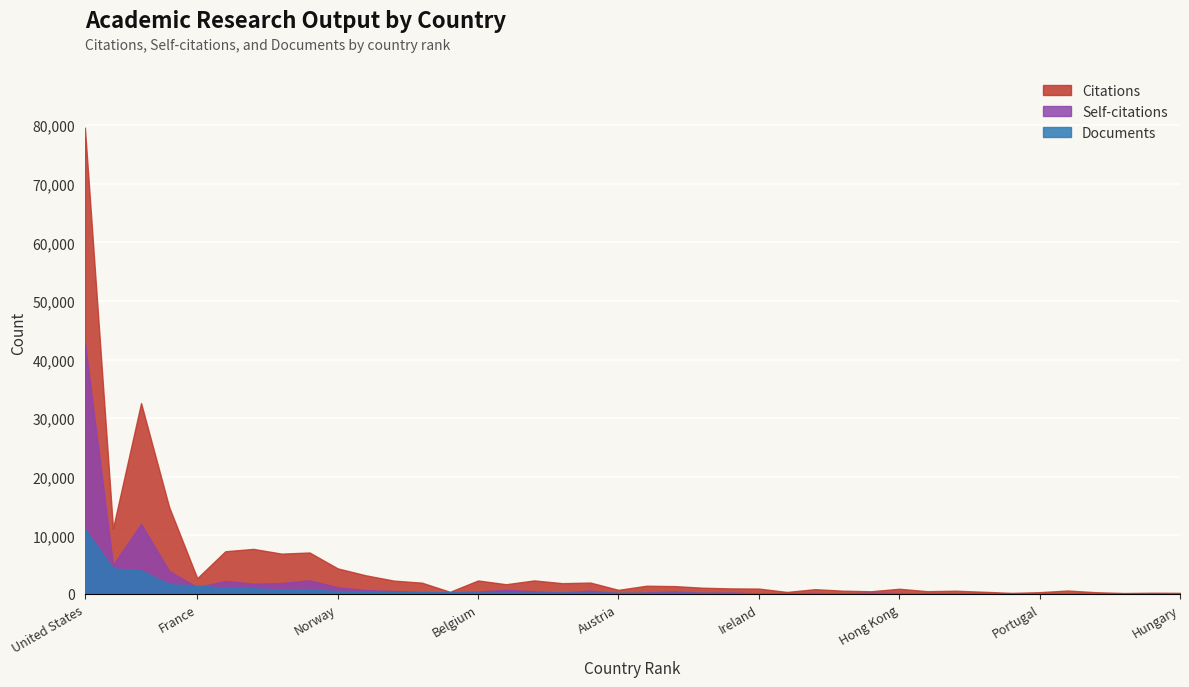

Where is the first local maximum for Citations?

3